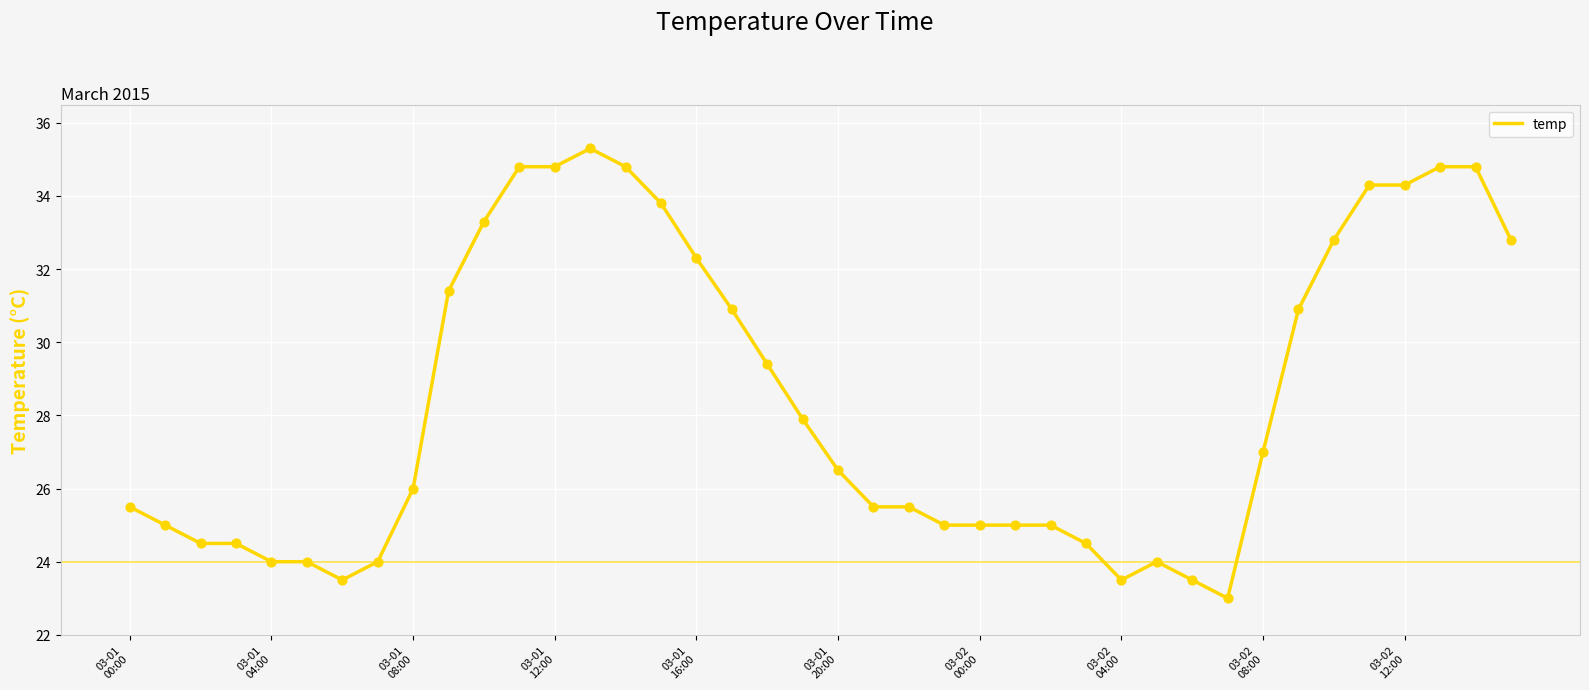

What is the difference between the maximum and minimum values?

12.3